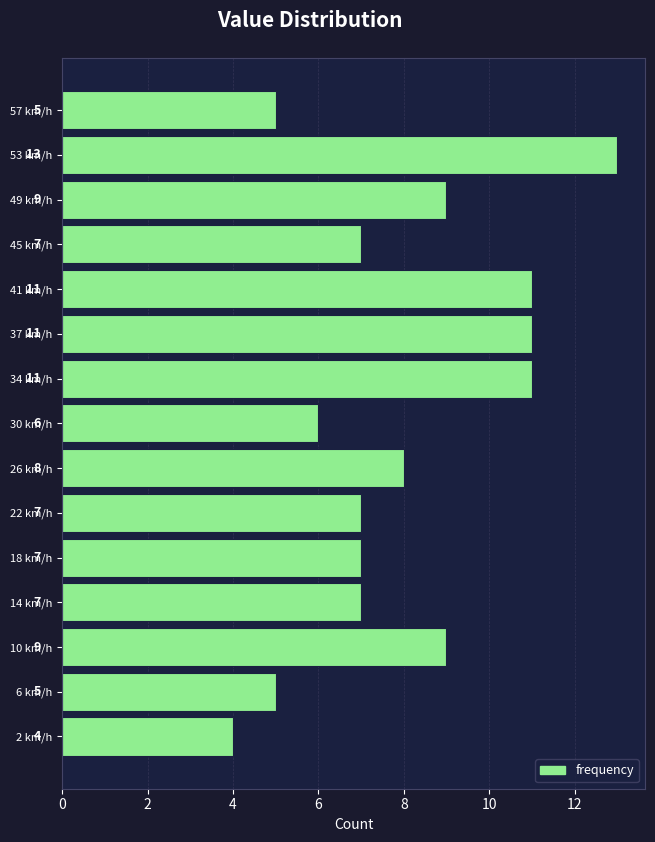

What is the length of the bar covering 16.0 to 20.0 on the y-axis? The bar edges are not printed on the chart, so give them approximately, as read against the axis.

7